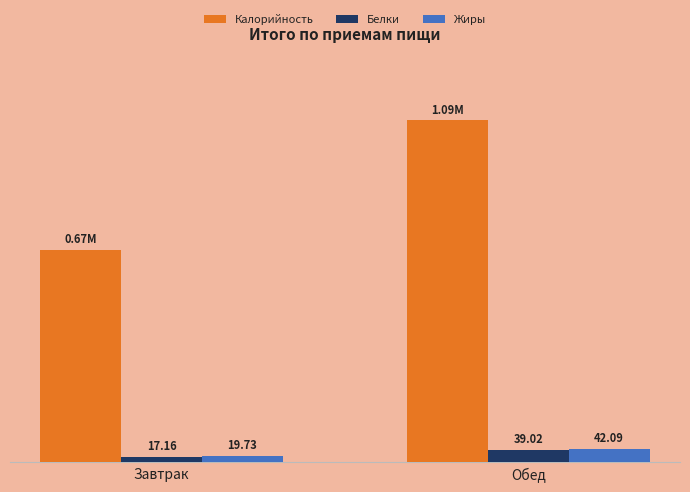

Are the bars horizontal?

No